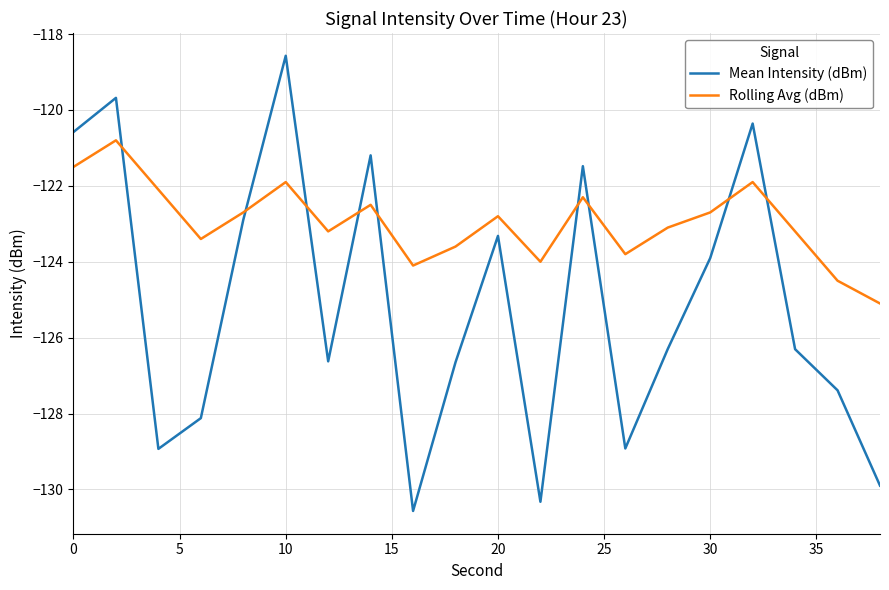

Which series has the largest range (max minus min)?

Mean Intensity (dBm)